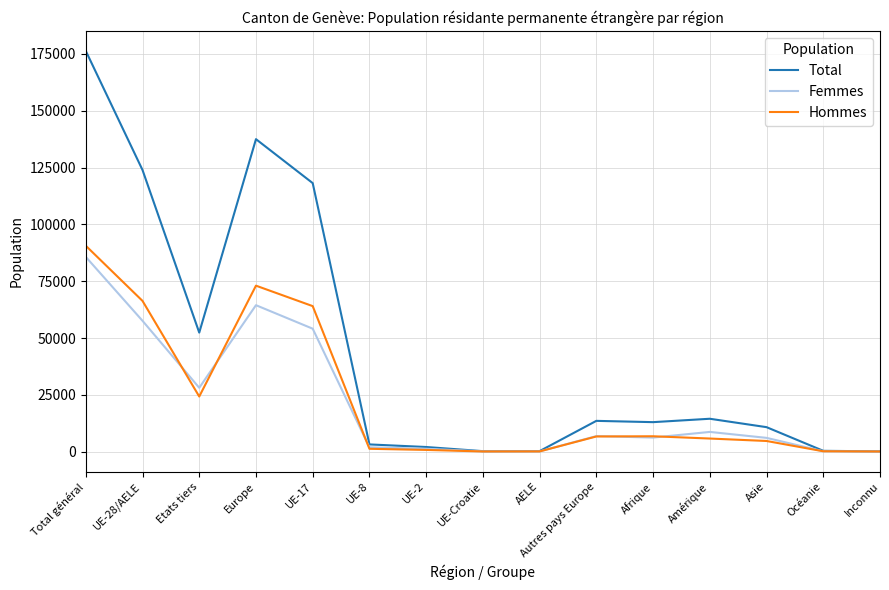

What is the difference between the maximum and minimum values in the Total series?

176185